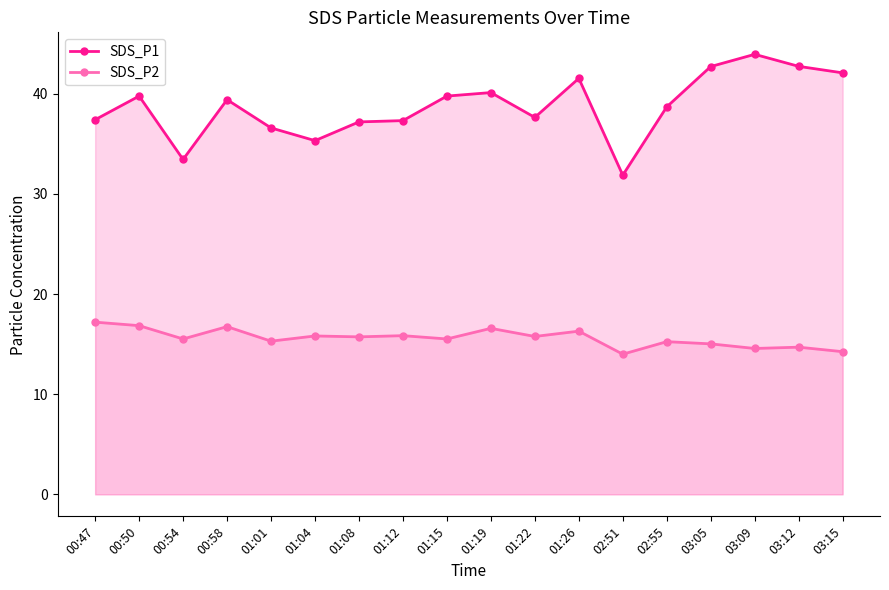

What are all the series names shown in the legend?

SDS_P1, SDS_P2